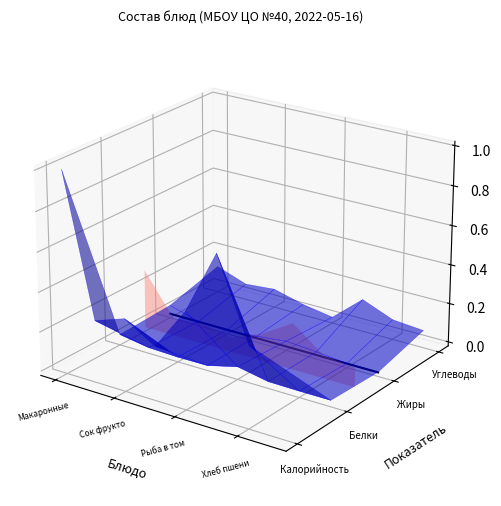

At which category does the chart reach its minimum across all series?

Сок фрукто